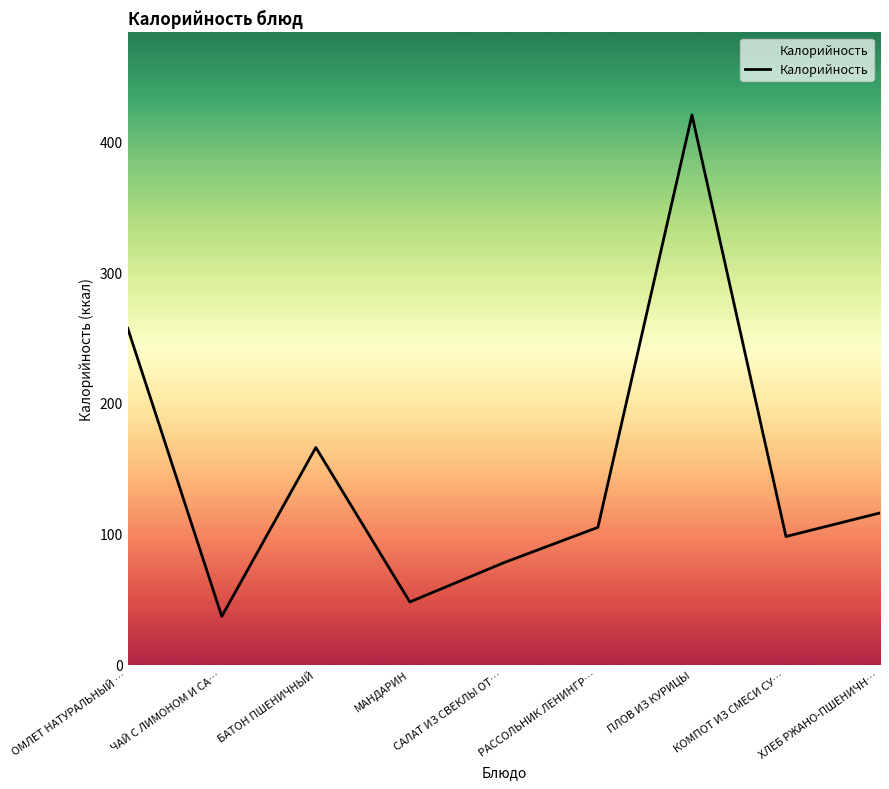

What is the maximum value shown in the chart?

420